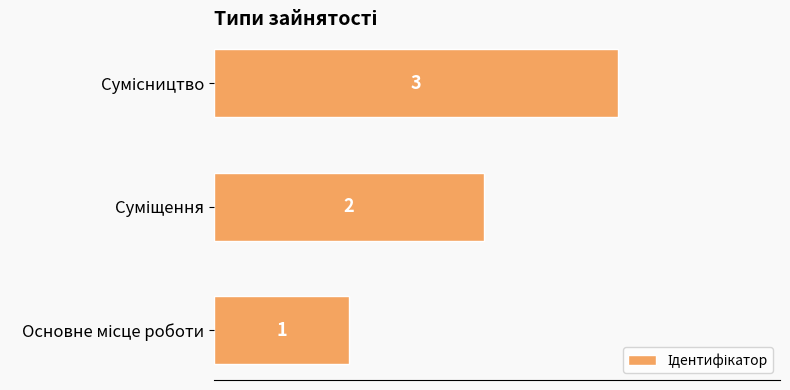

What is the maximum value shown in the chart?

3